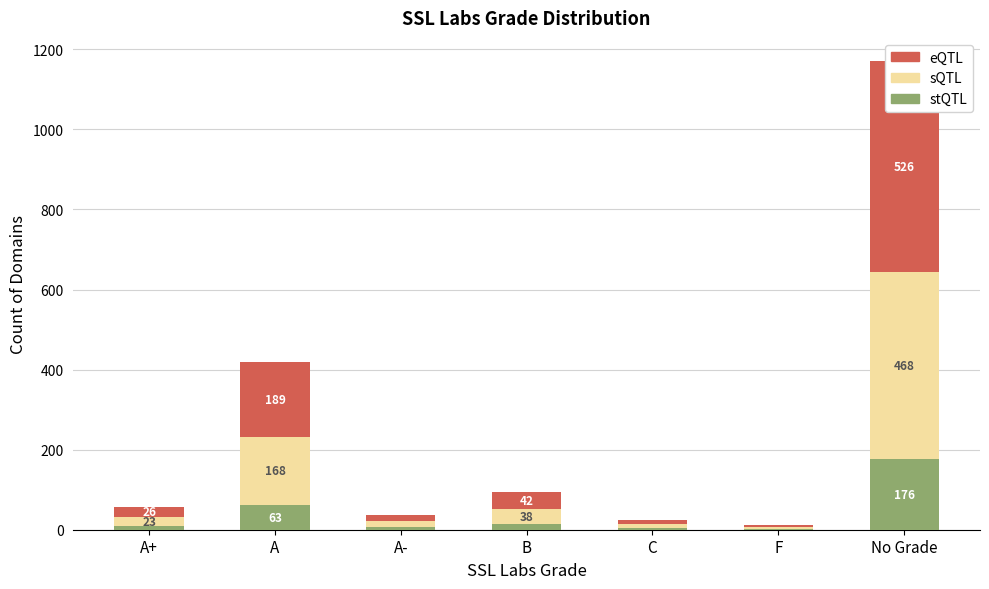

What is the difference between the second highest and minimum values in the eQTL series?

184